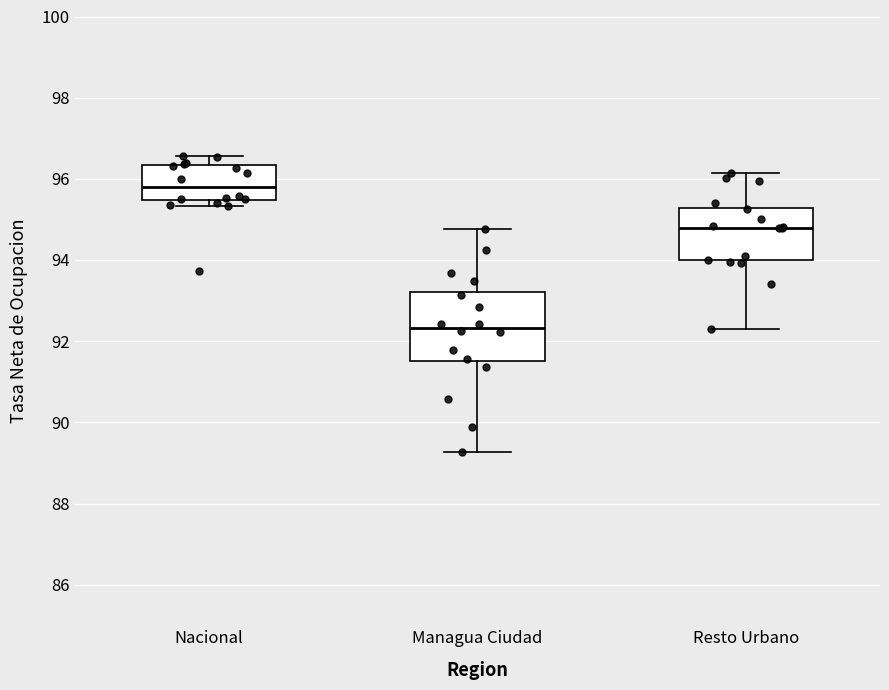

Reading left to right, transcribe this box plot: for each box, give where its median line is, the range the box spans, and where its two whiskers end, as read against the y-axis. The values are not printed on the chart, so give them approximately, as read against the axis.

Nacional: median 95.8, box 95.4 to 96.4, whiskers 95.4 (just below the box's lower edge) to 96.6
Managua Ciudad: median 92.4, box 91.6 to 93.2, whiskers 89.2 to 94.8
Resto Urbano: median 94.8, box 94.0 to 95.2, whiskers 92.4 to 96.2